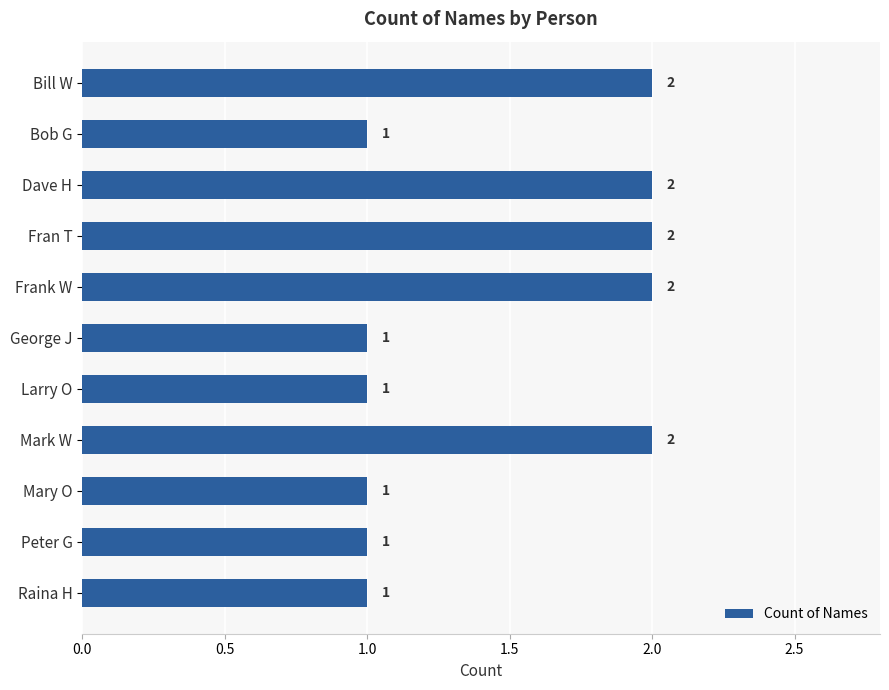

Reading top to bottom, list all the values displayed in this chart.

Bill W=2	Bob G=1	Dave H=2	Fran T=2	Frank W=2	George J=1	Larry O=1	Mark W=2	Mary O=1	Peter G=1	Raina H=1